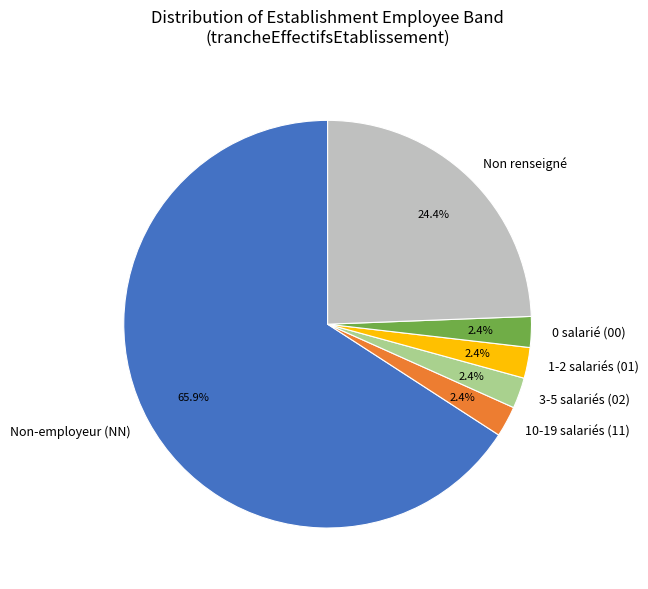

What portion of the pie excludes Non renseigné?

75.6%